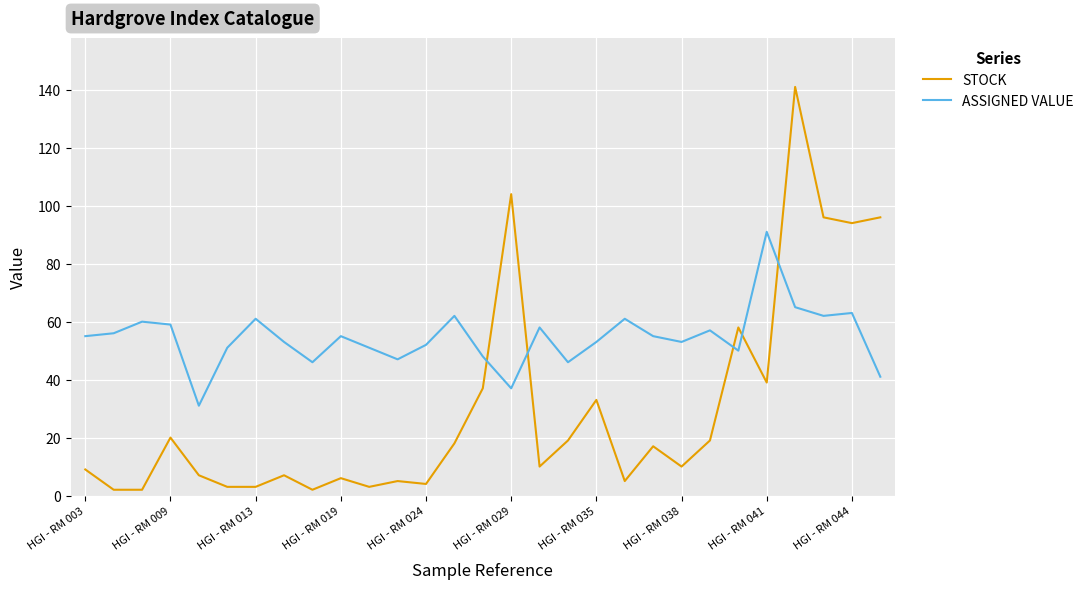

What is the maximum value for ASSIGNED VALUE?

91